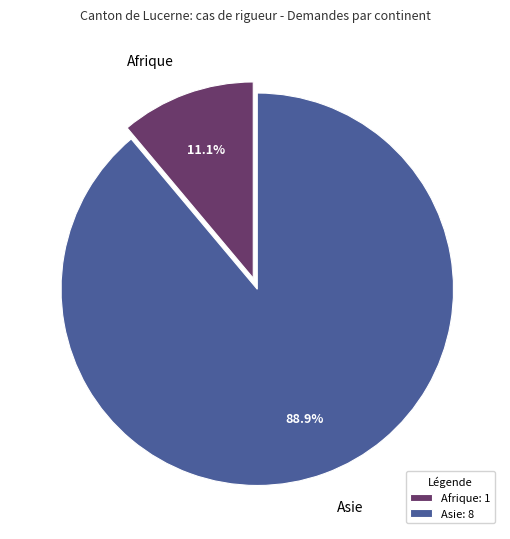

How many segments does this pie chart have?

2